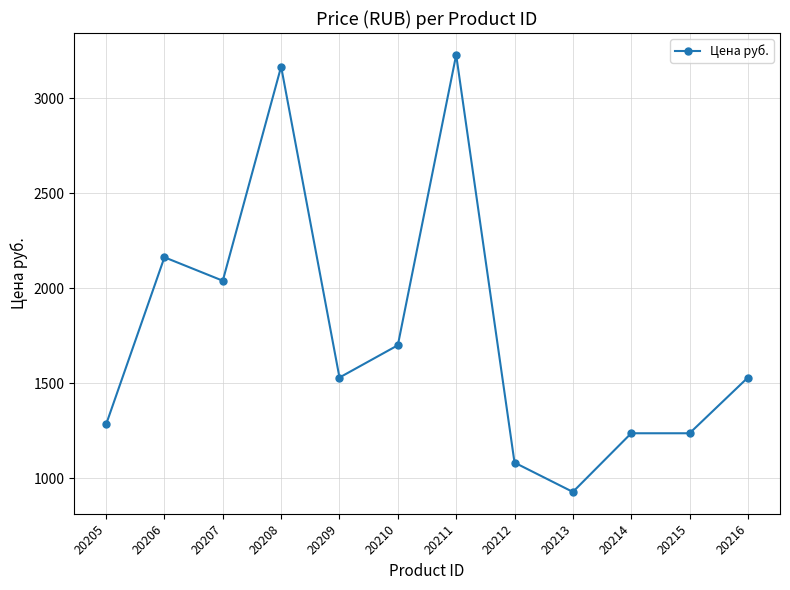

Which category has the highest value across all series?

20211